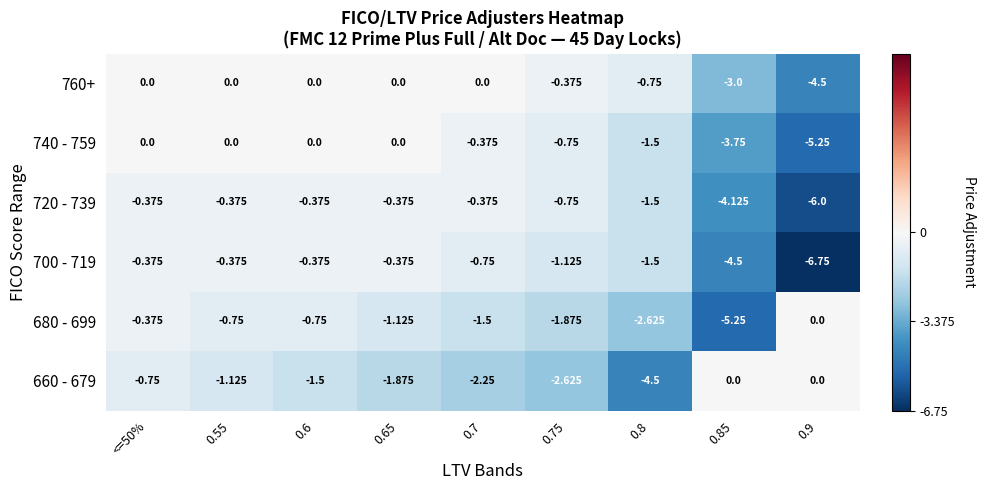

Is the value of 660 - 679 at 0.7 greater than the value of 760+ at 0.75?

No